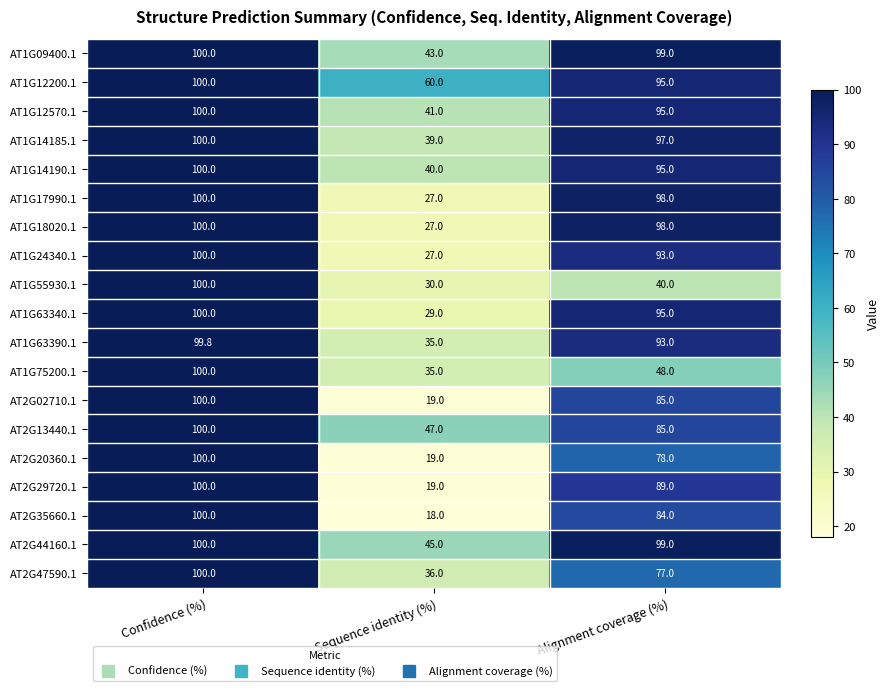

Read the AT1G55930.1 value at Sequence identity (%).

30.0